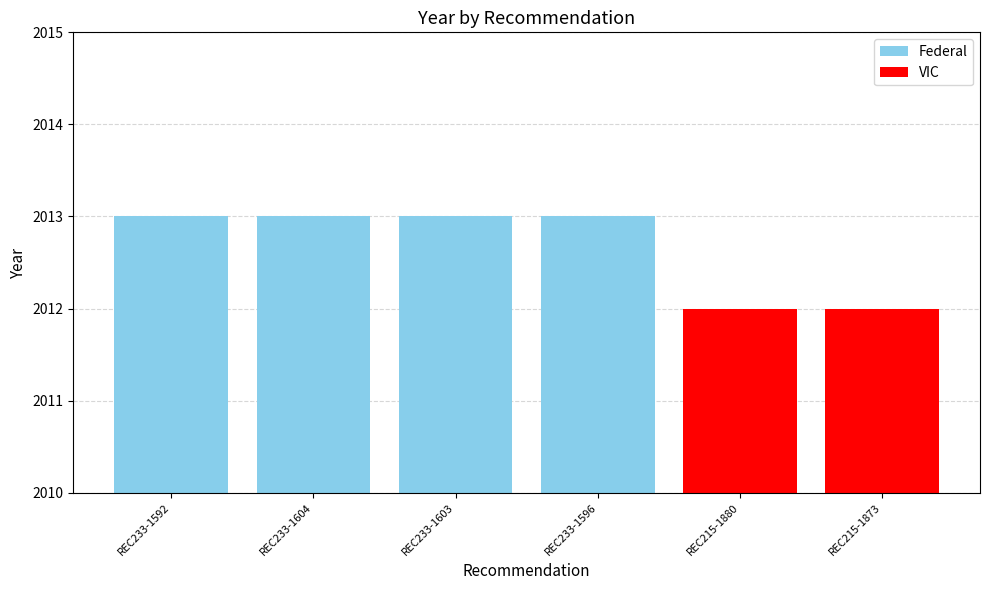

Which label corresponds to the largest value in the chart?

REC233-1592